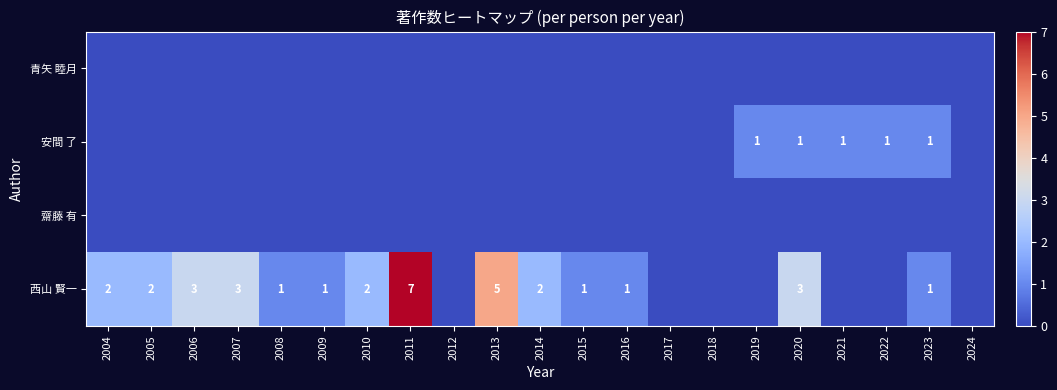

The value of 安間 了 at 2021 is 1. True or false?

True